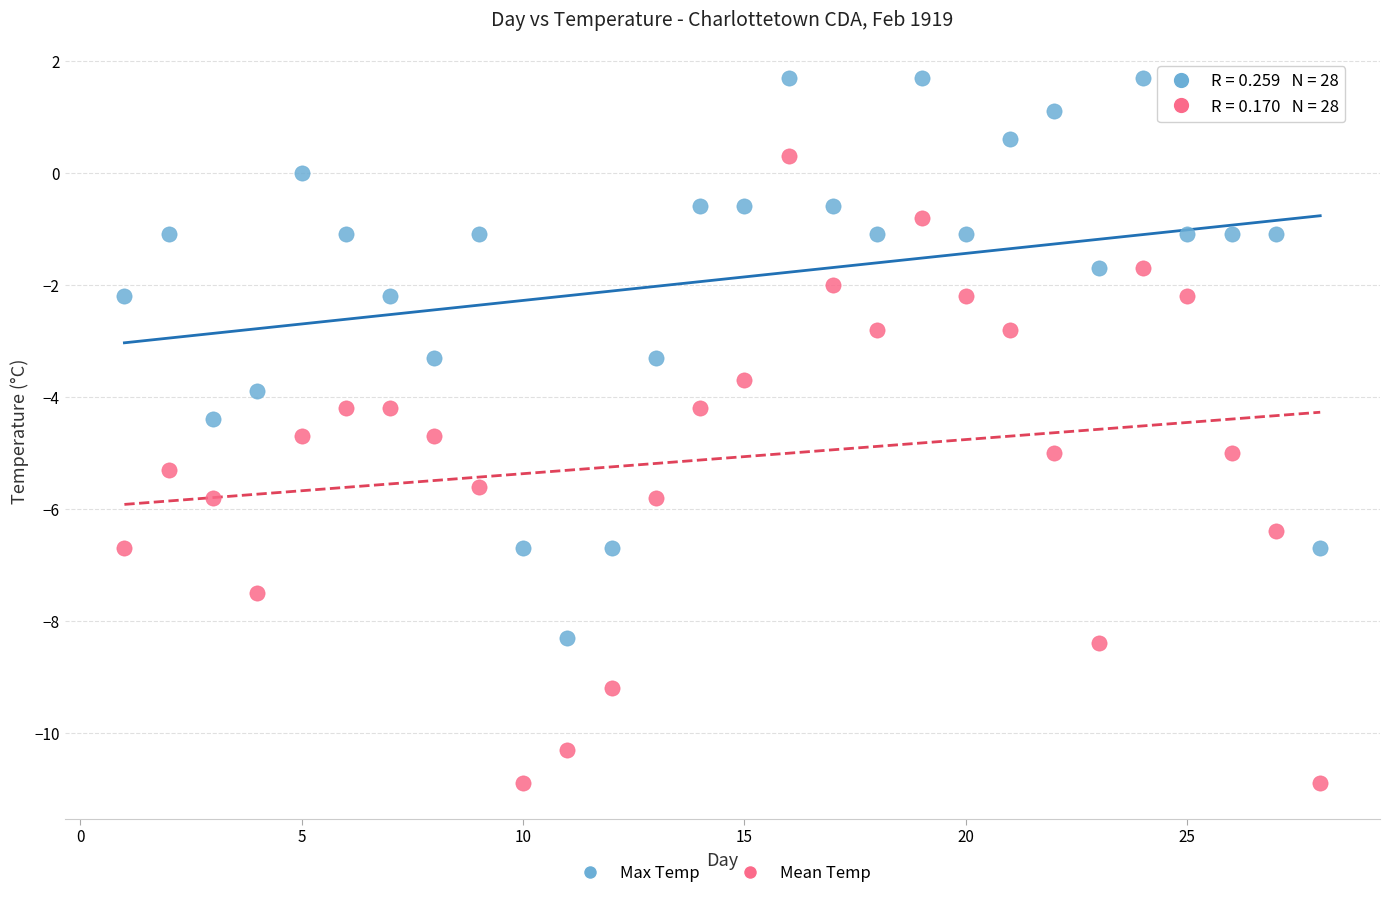

Across all data points, what is the range of Y values (max minus min)?

12.6